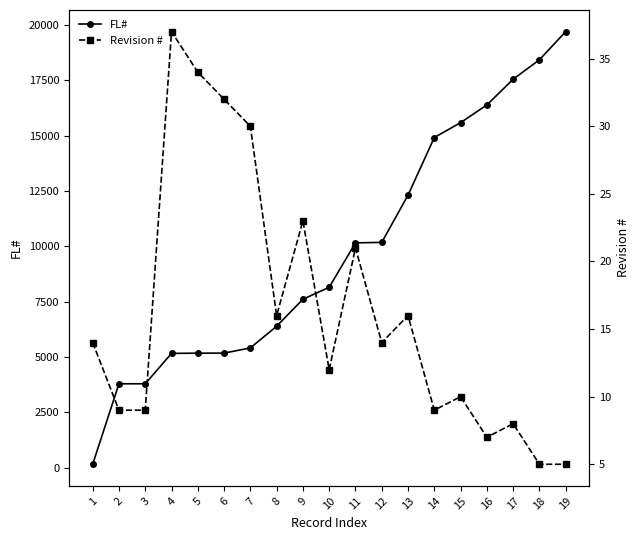

At which label does Revision # first exceed 14?

4